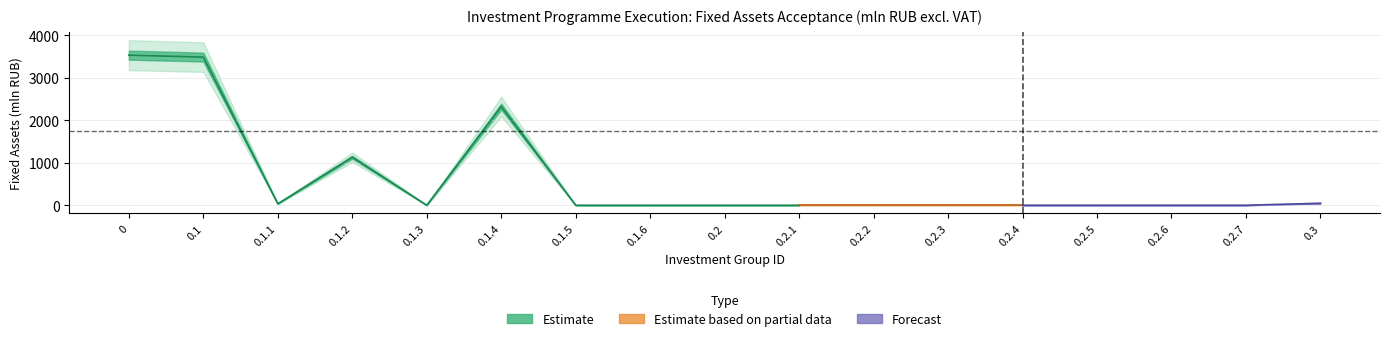

List the labels in order of Fact_Total_FA value, smallest first.

0.1.3, 0.1.5, 0.1.6, 0.2, 0.2.1, 0.2.2, 0.2.3, 0.2.4, 0.2.5, 0.2.6, 0.2.7, 0.1.1, 0.3, 0.1.2, 0.1.4, 0.1, 0